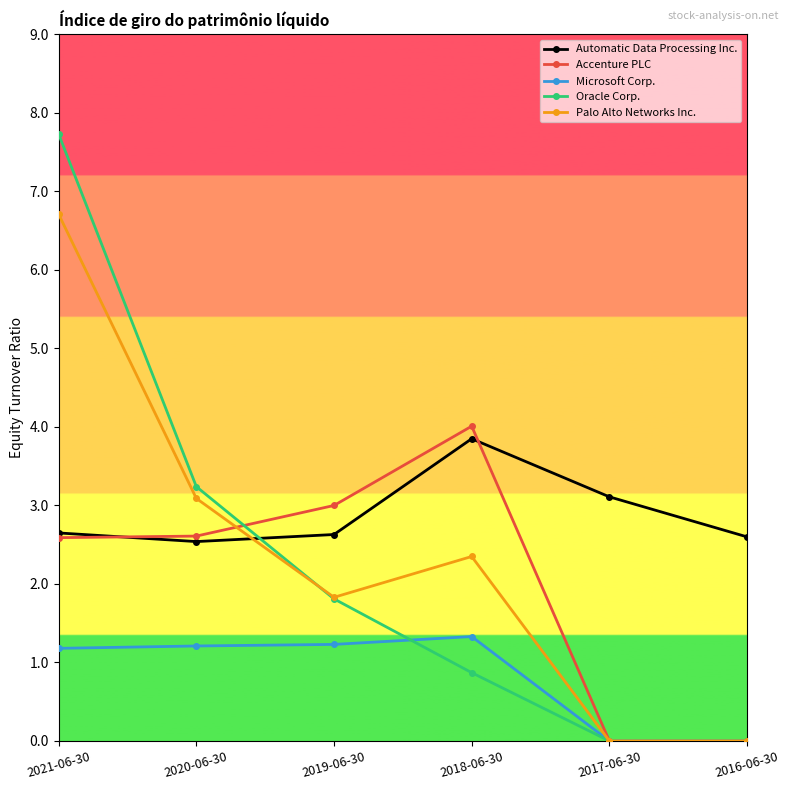

Where does the Palo Alto Networks Inc. series first go above 2?

2021-06-30